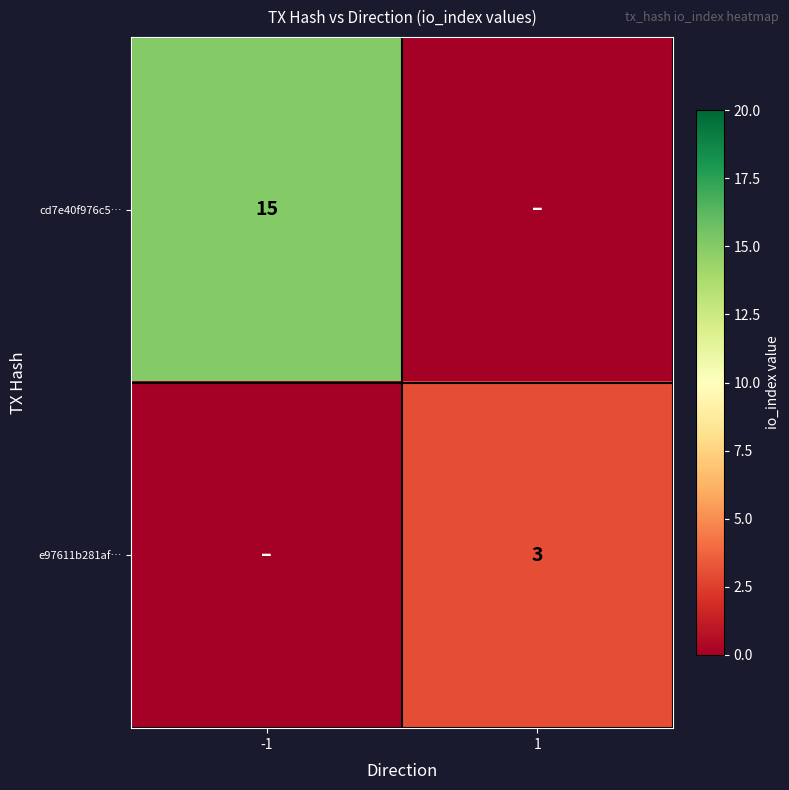

Is the value of e97611b281af… at 1 greater than the value of cd7e40f976c5… at -1?

No